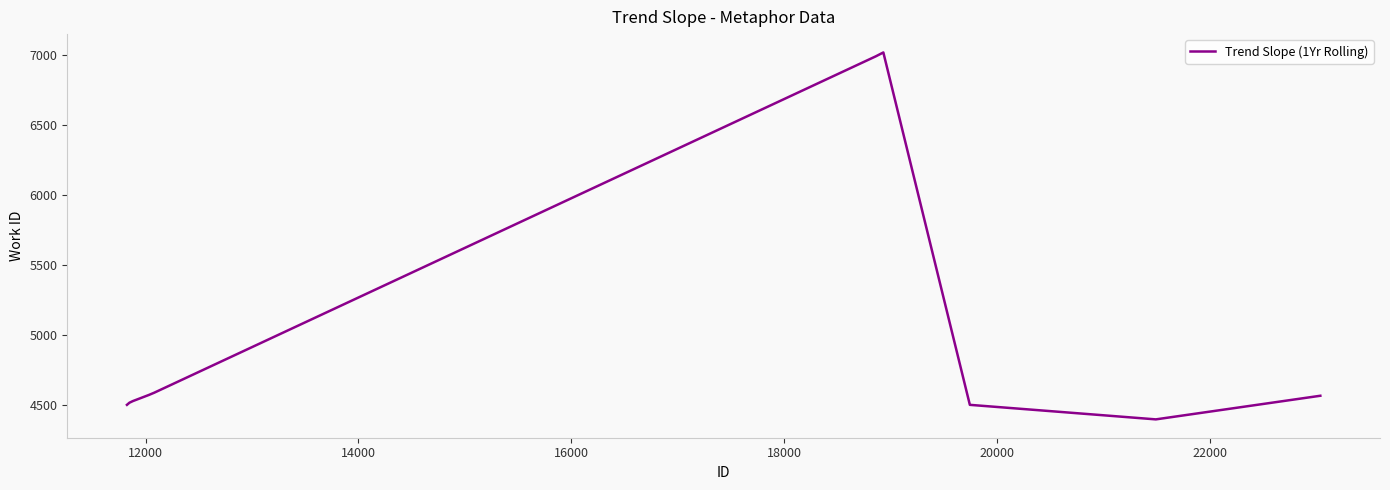

What is the maximum value shown in the chart?

7019